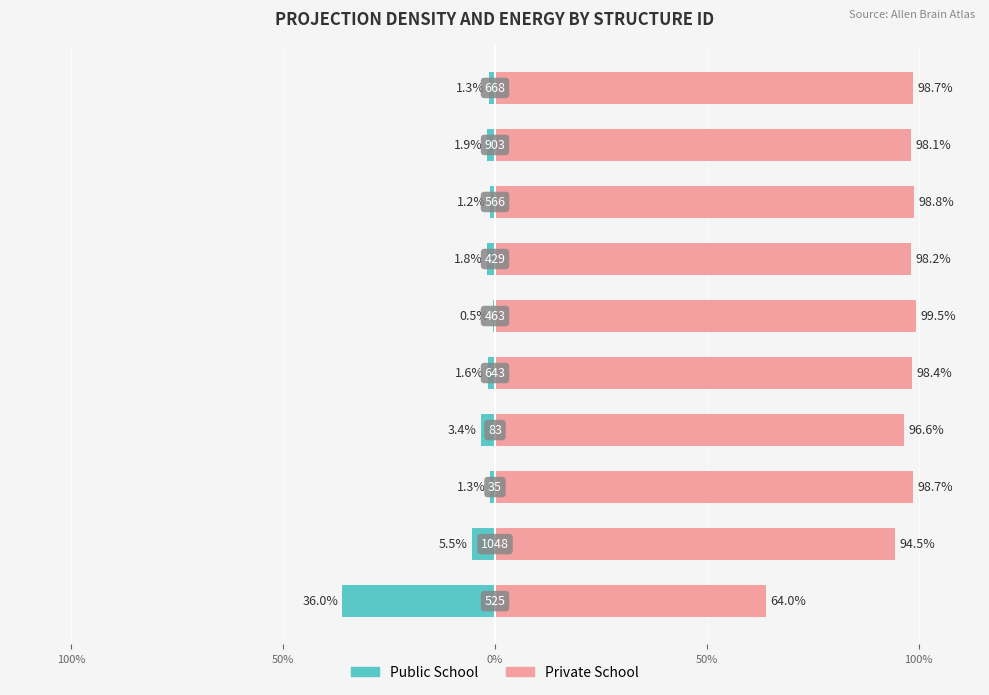

Which series has the widest spread of values?

Public School